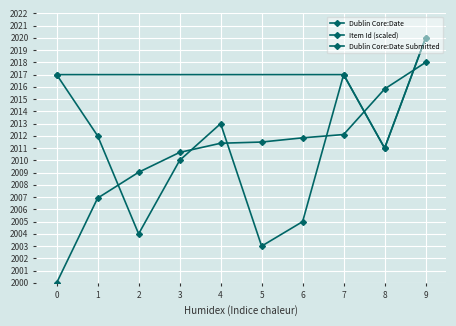

What is the value of the Dublin Core:Date point at the 6th from the left?

2003.0